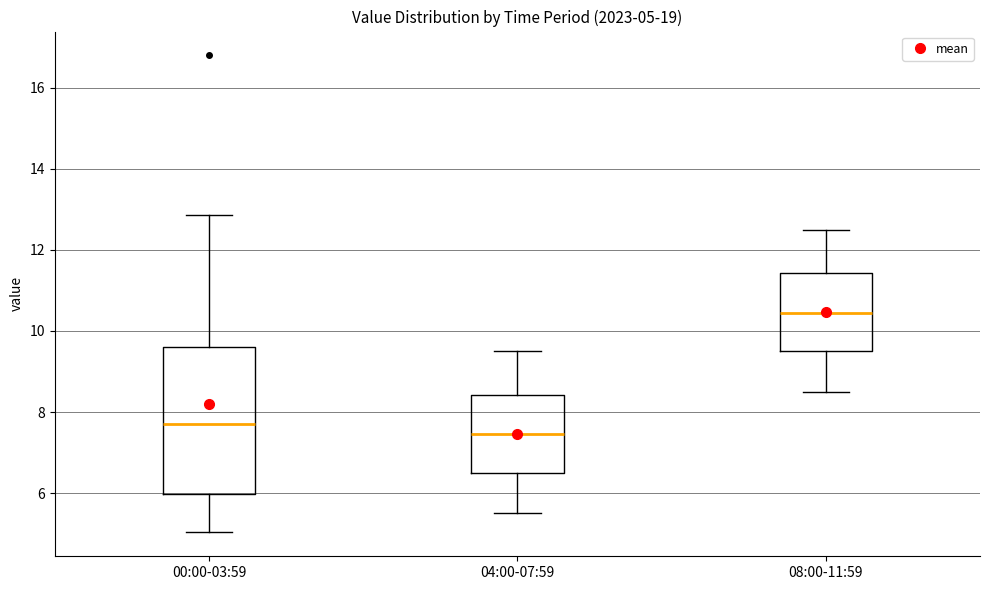

Comparing the boxes themselves (not the whiskers), which one is the tallest?

00:00-03:59